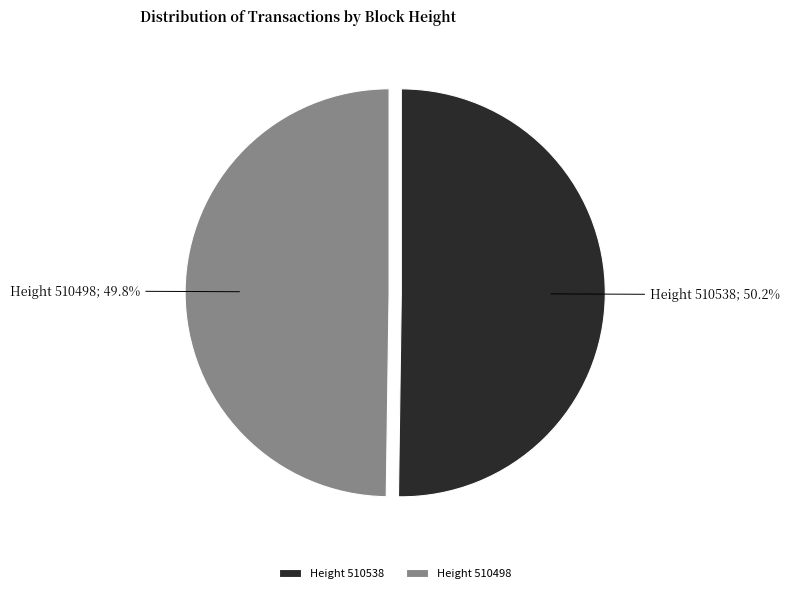

What portion of the pie excludes Height 510498?

50.2%